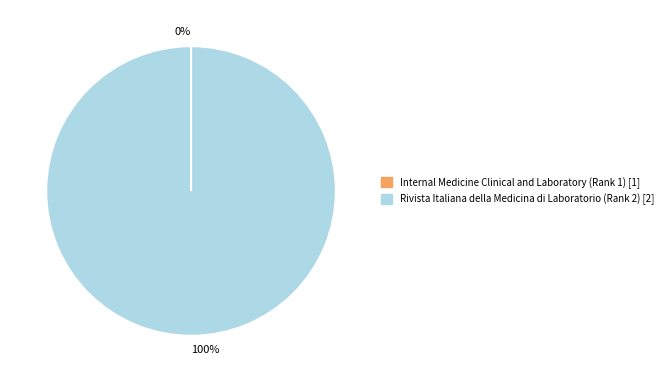

Is there a majority slice in this chart?

Yes